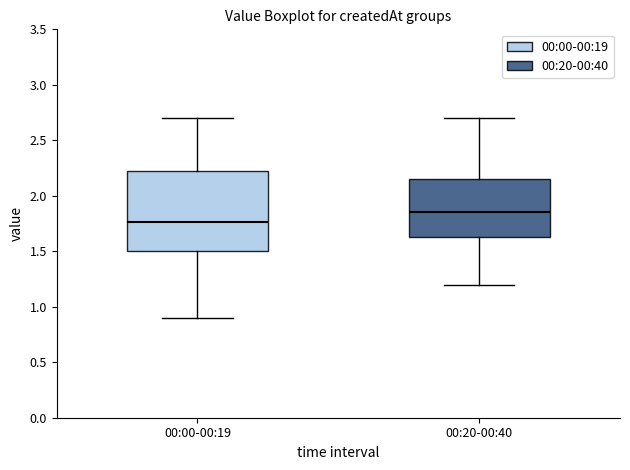

Comparing the boxes themselves (not the whiskers), which one is the tallest?

00:00-00:19